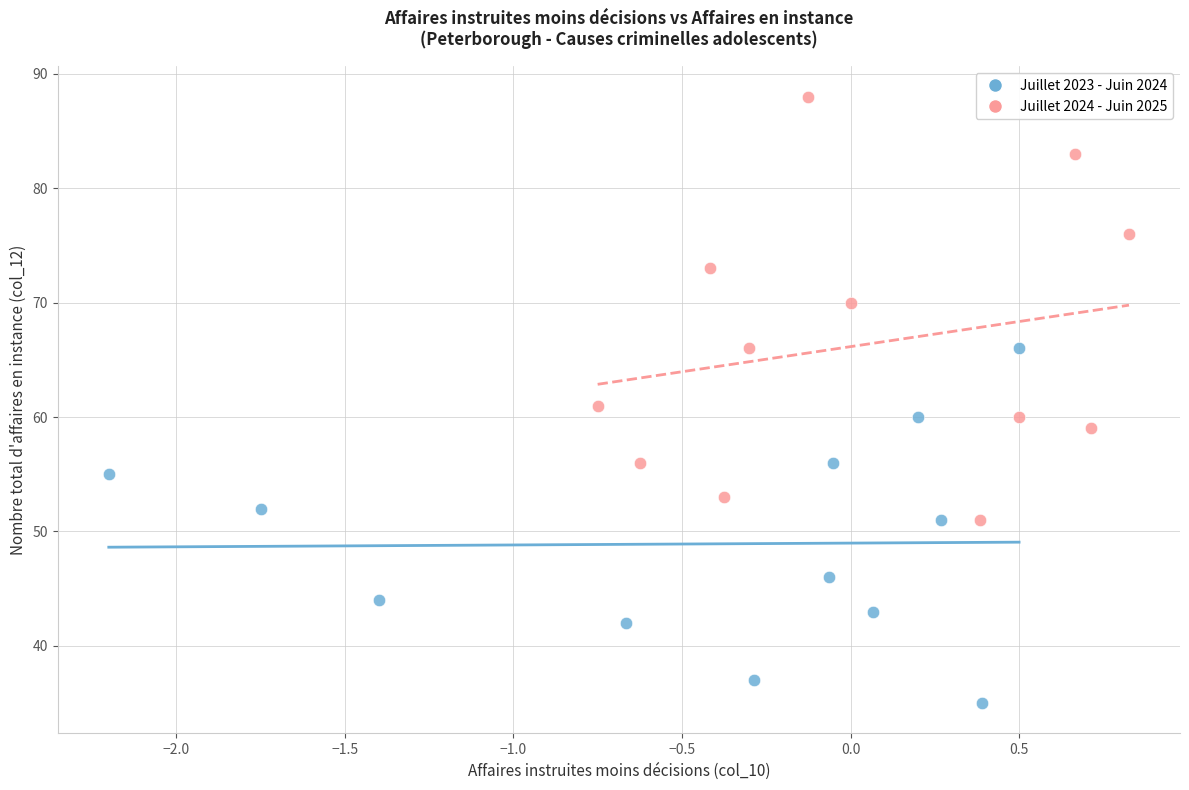

Which series has the largest Y range (max minus min)?

Juillet 2024 - Juin 2025